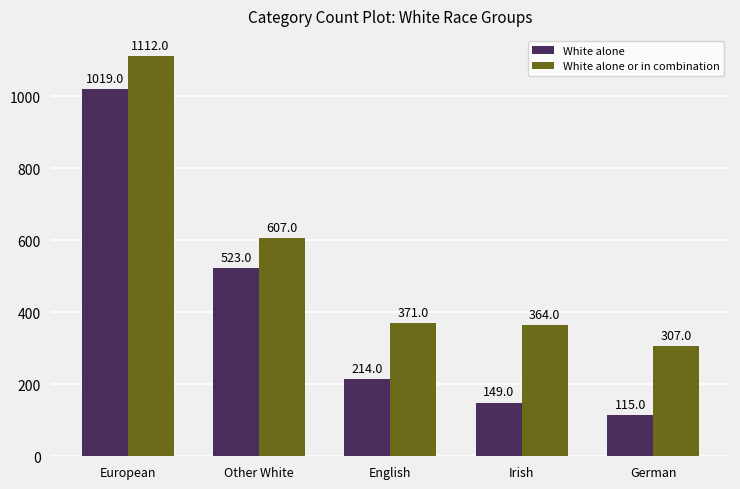

List the series in order of their peak value, highest first.

White alone or in combination, White alone